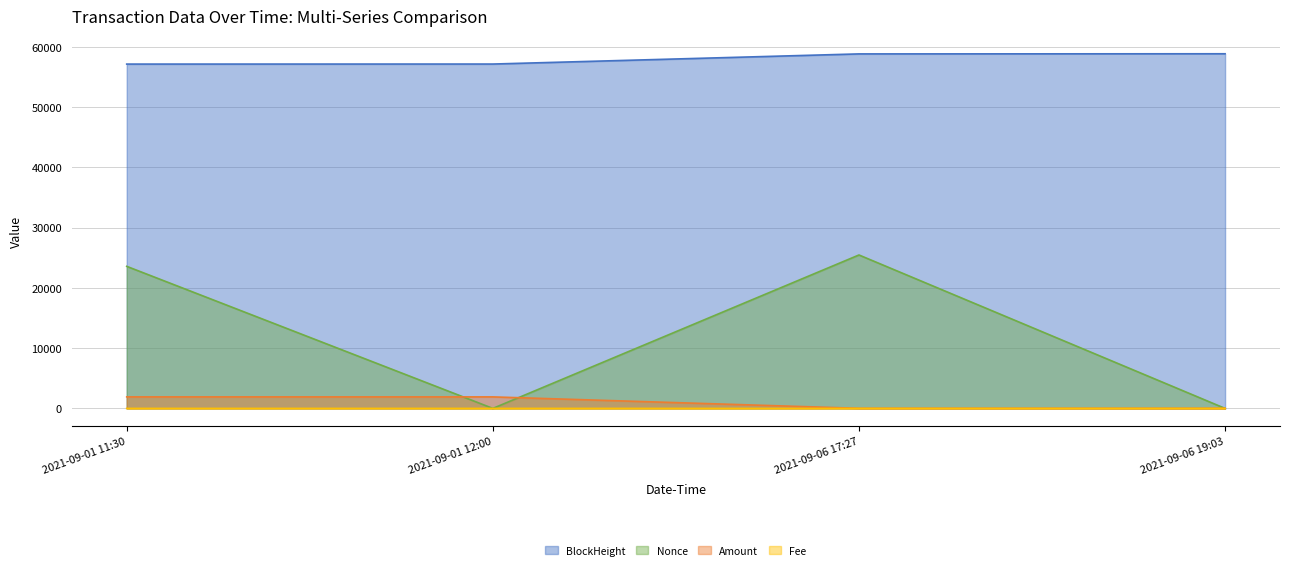

What are all the series names shown in the legend?

BlockHeight, Nonce, Amount, Fee